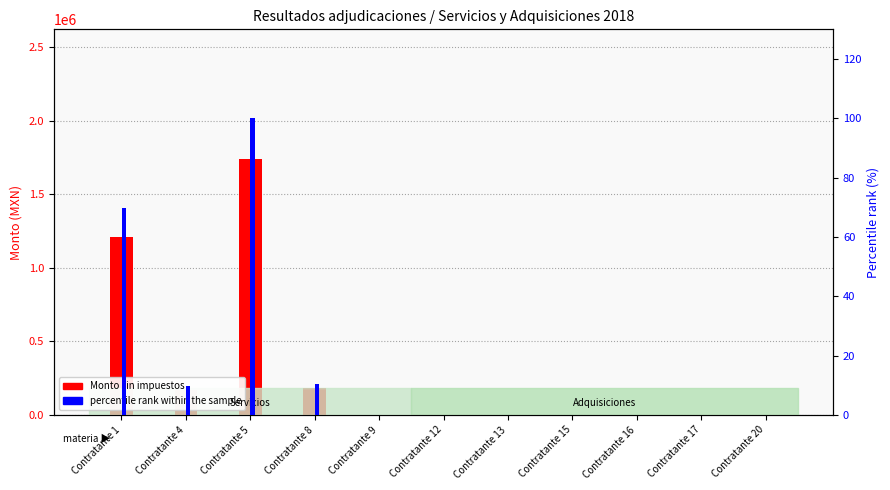

Where is percentile rank within the sample nearest to the value 50?

Contratante 1